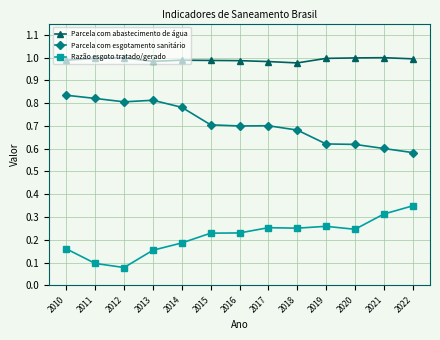

At 2013, list the series in order from smallest to largest.

Razão esgoto tratado/gerado, Parcela com esgotamento sanitário, Parcela com abastecimento de água